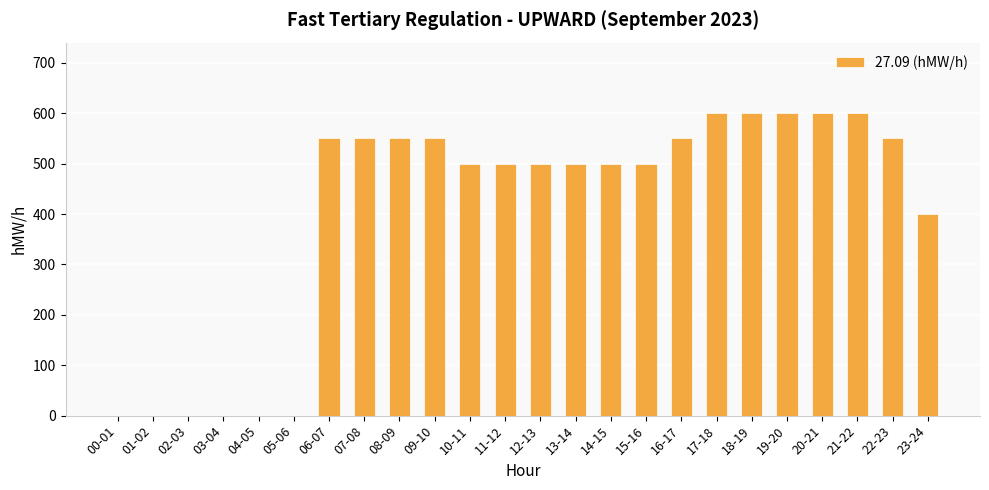

The value at 11-12 is 767. True or false?

False